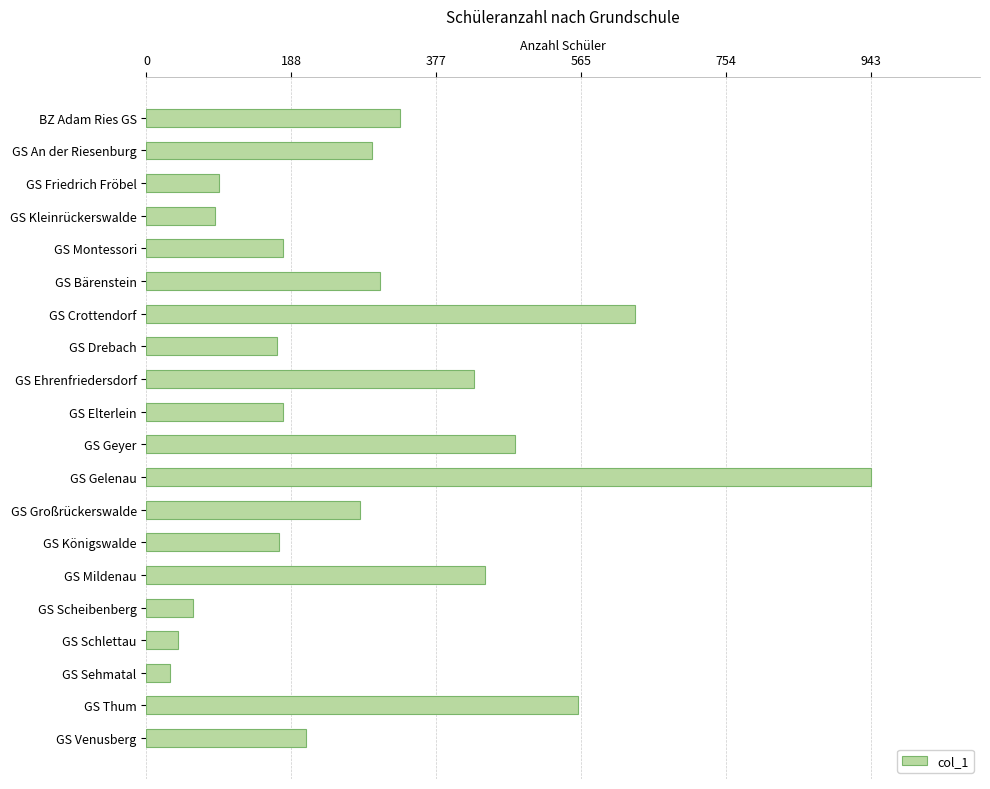

What is the label of the 3rd bar from the bottom?

GS Sehmatal